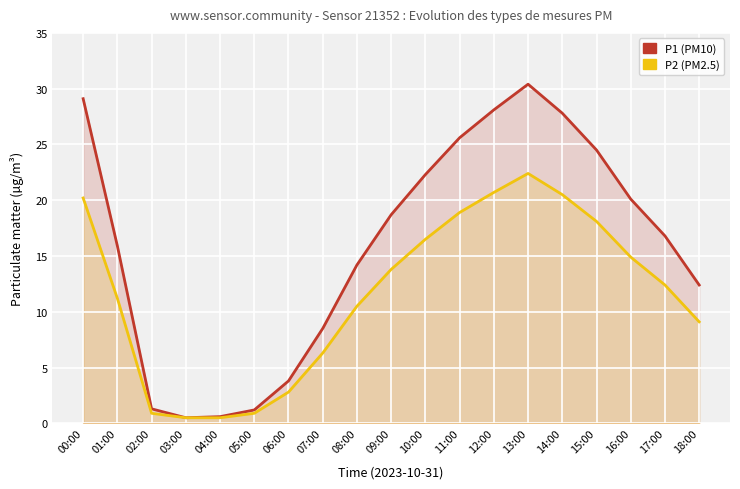

The P1 series shows 3.8 at 06:00. True or false?

True